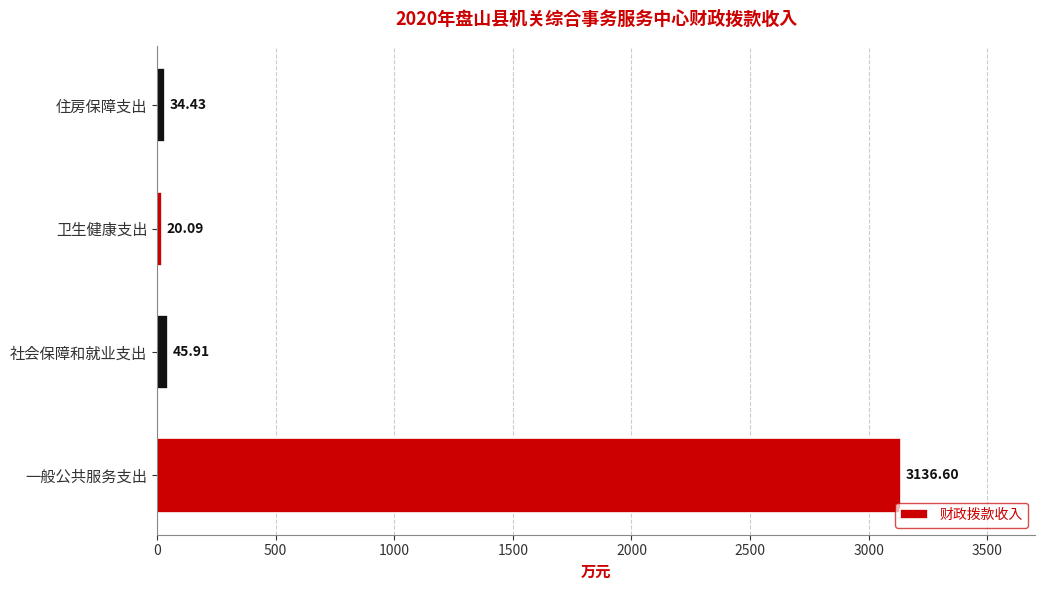

Rank the categories by value from highest to lowest.

一般公共服务支出, 社会保障和就业支出, 住房保障支出, 卫生健康支出